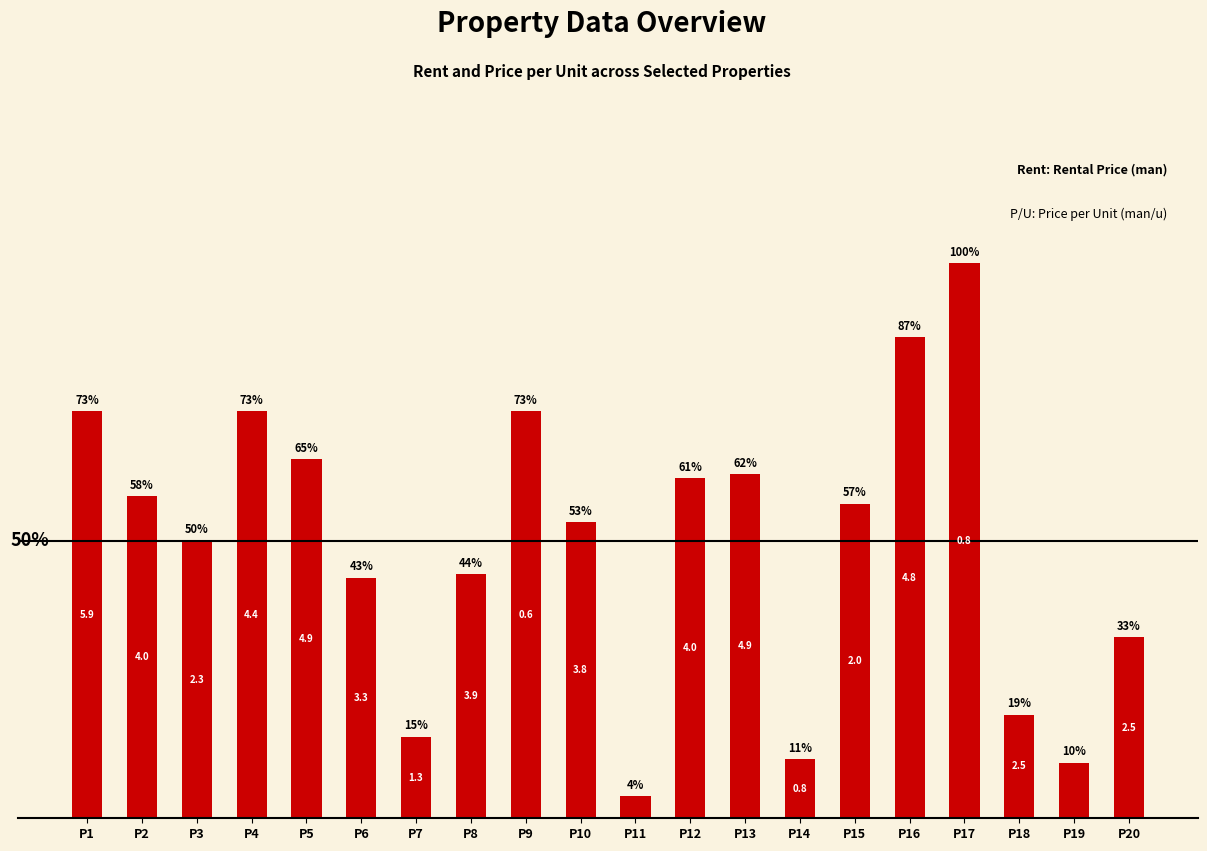

Does the chart contain stacked bars?

No